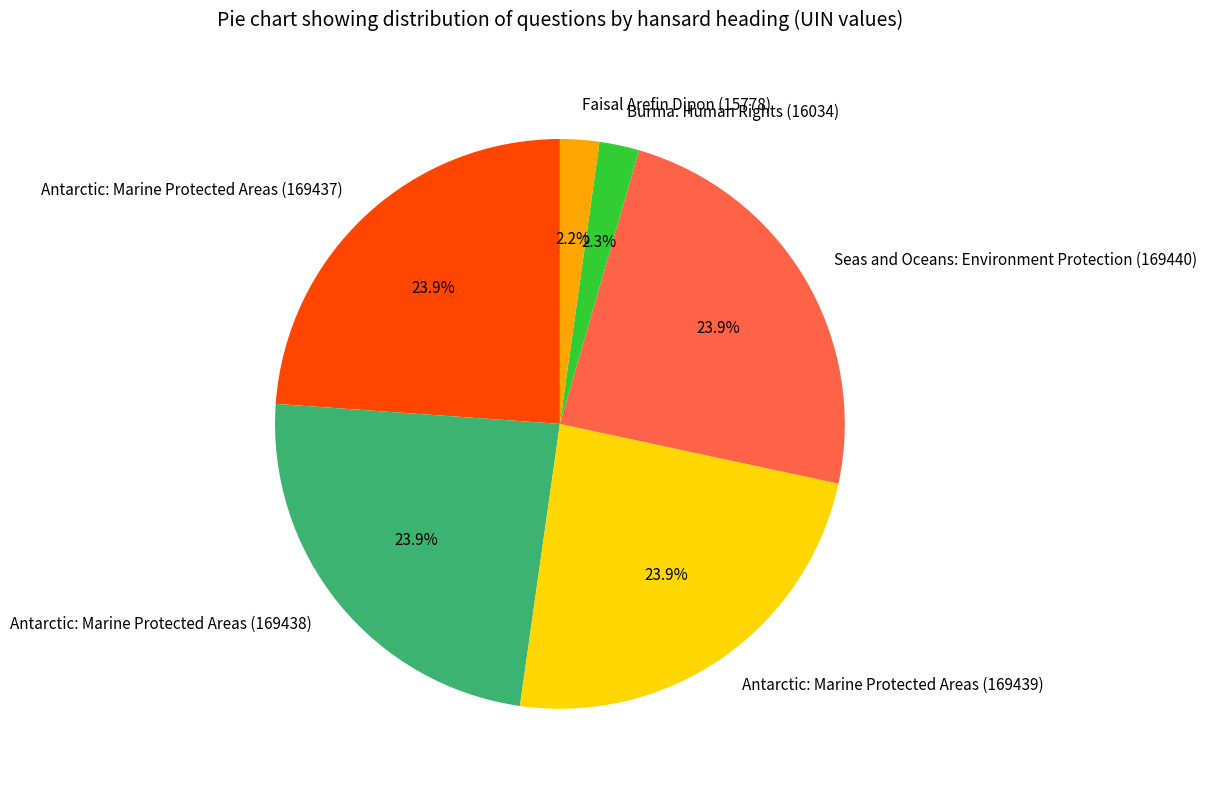

What percentage is the Faisal Arefin Dipon (15778) slice, to the nearest percent?

2%